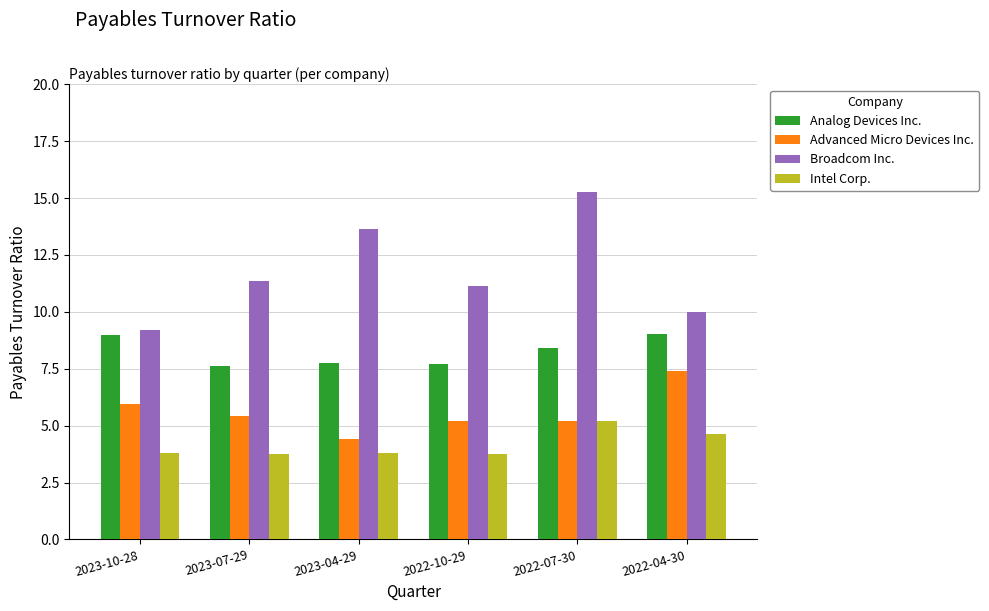

Rank the series by their maximum value, from highest to lowest.

Broadcom Inc., Analog Devices Inc., Advanced Micro Devices Inc., Intel Corp.